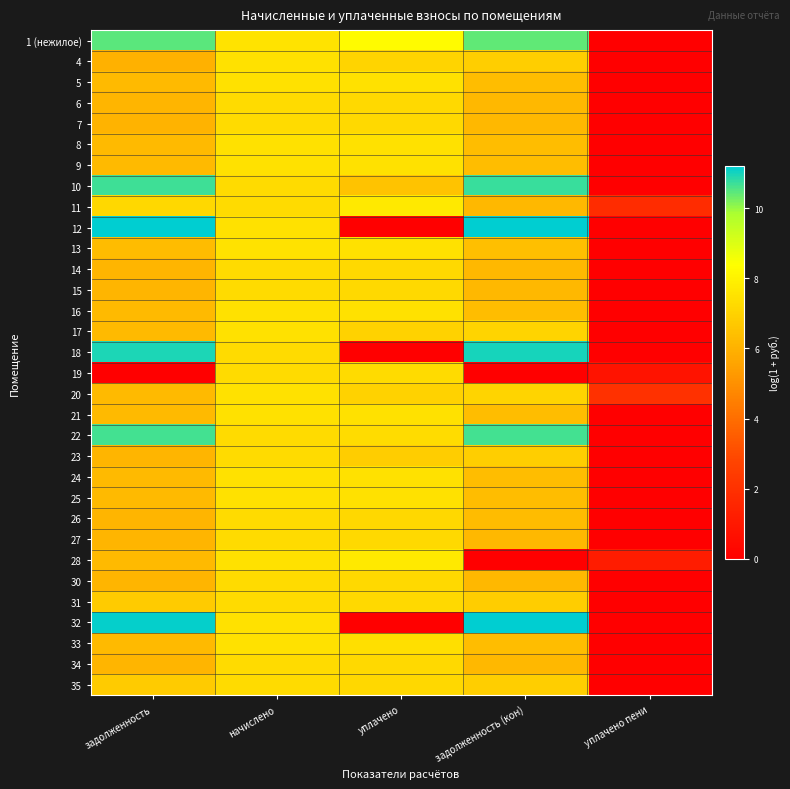

Which has a higher value, уплачено or уплачено пени?

уплачено